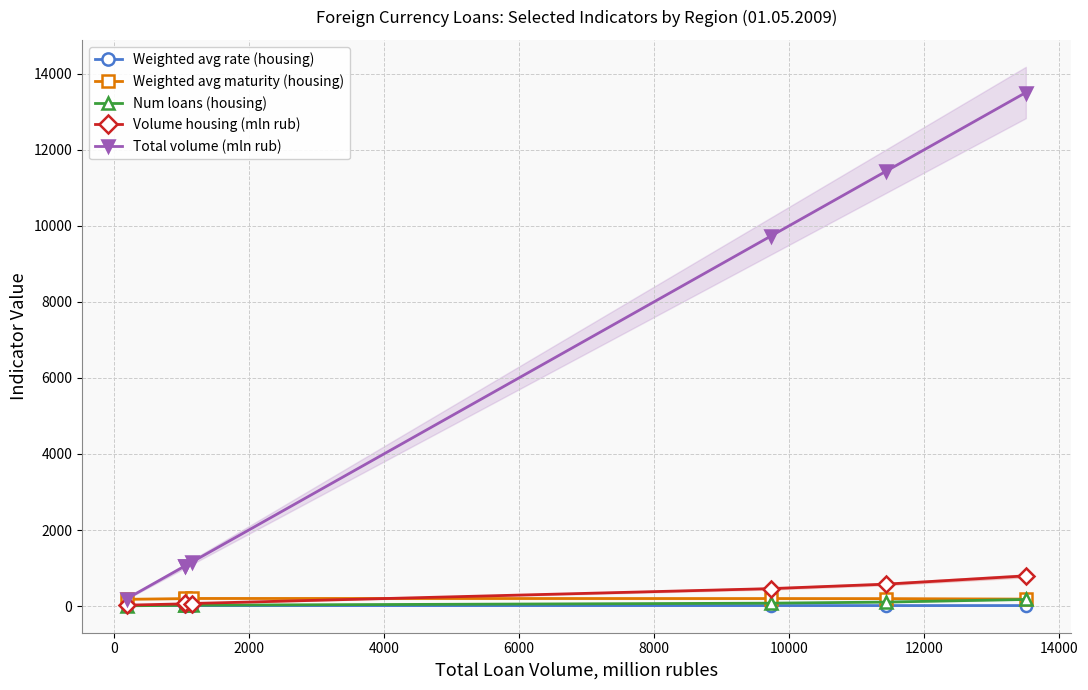

How many lines are shown in the chart?

5